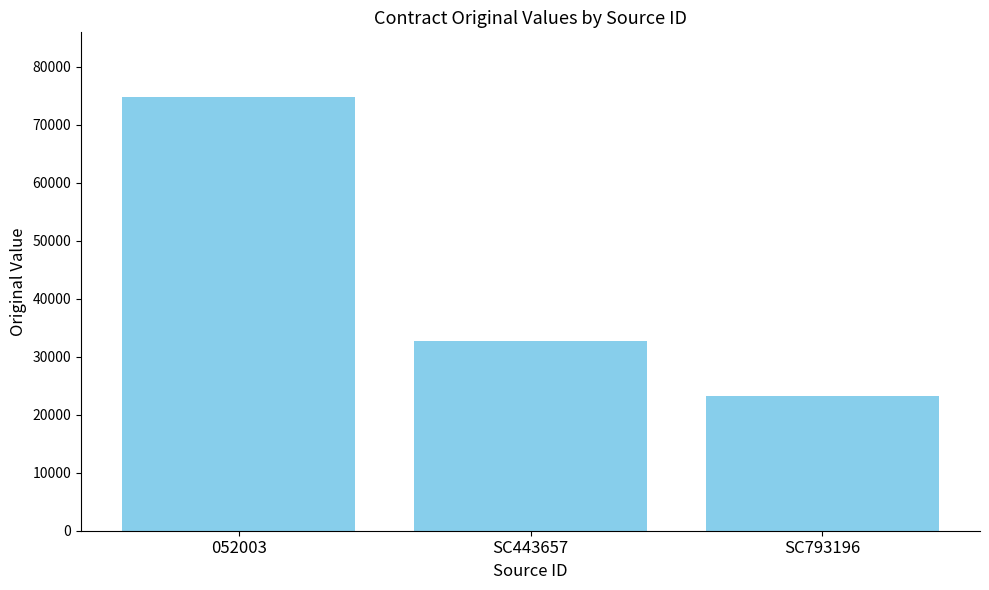

What is the sum of the values at SC443657 and 052003?

107450